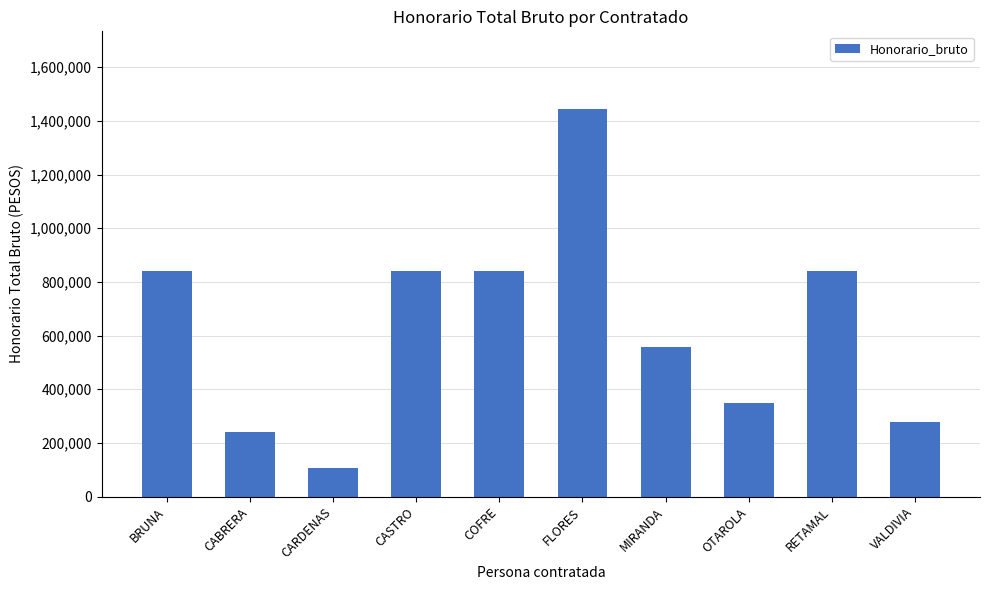

Reading right to left, what are all the values shown in this chart?

277778	840000	350000	555556	1444444	840000	840000	105000	240059	840000